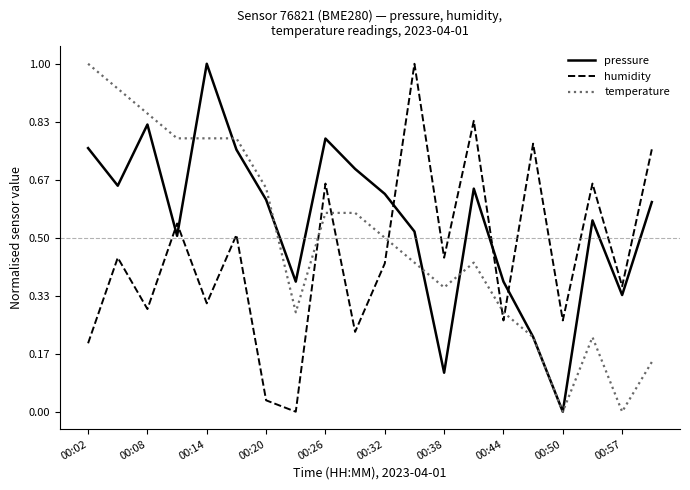

Rank the series by their average value, from highest to lowest.

pressure, temperature, humidity